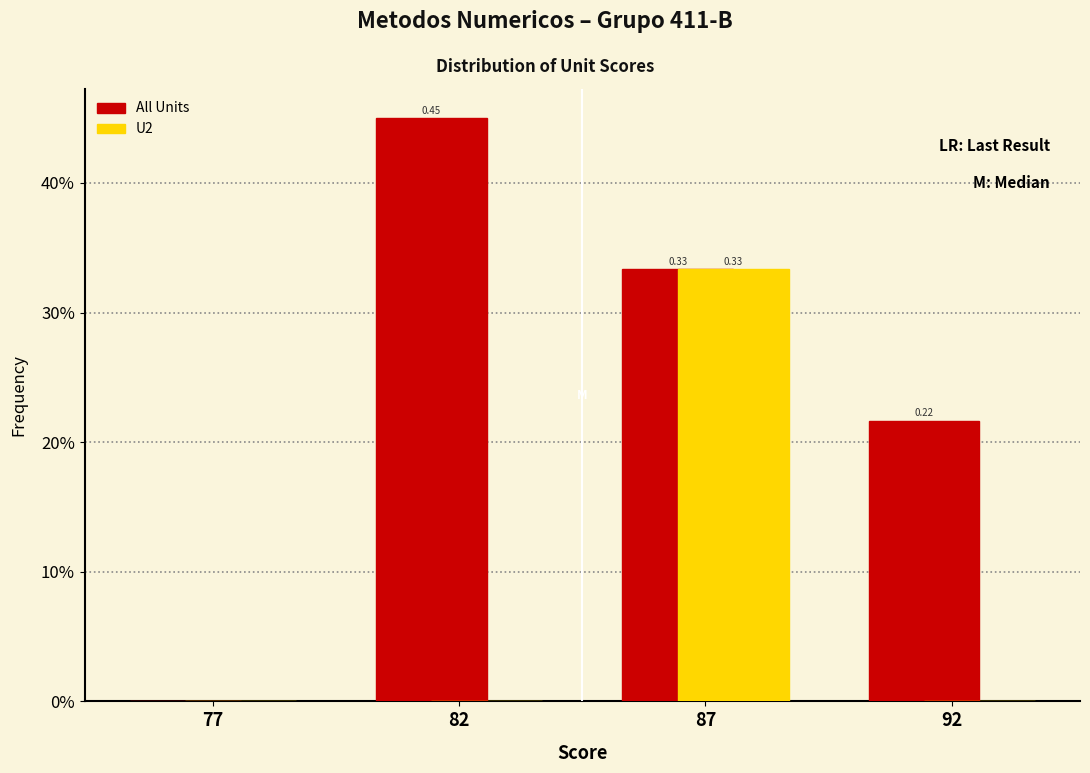

Does the chart contain stacked bars?

No